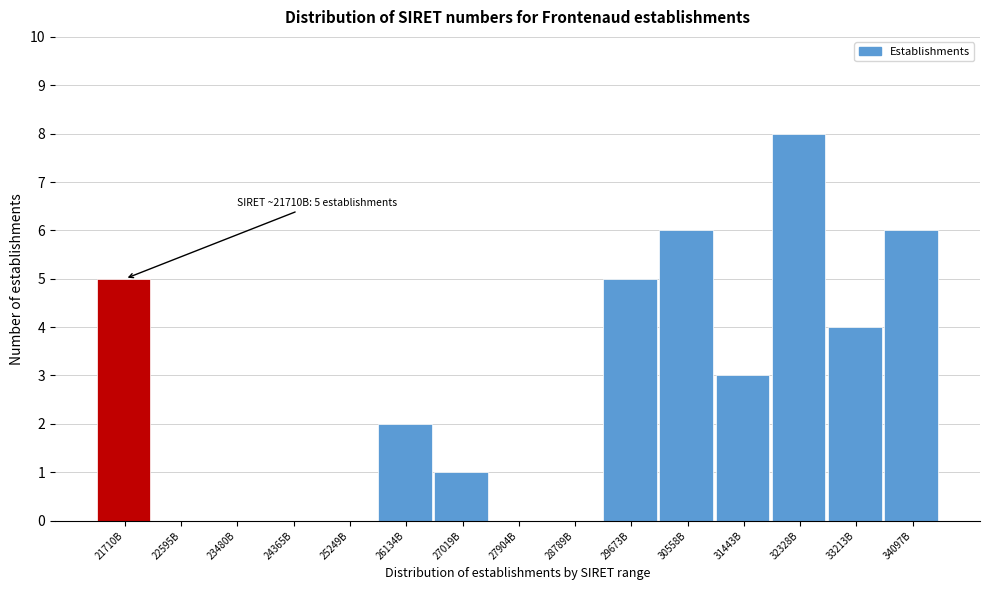

Reading right to left, what are all the values shown in this chart?

34097B=6	33213B=4	32328B=8	31443B=3	30558B=6	29673B=5	28789B=0	27904B=0	27019B=1	26134B=2	25249B=0	24365B=0	23480B=0	22595B=0	21710B=5